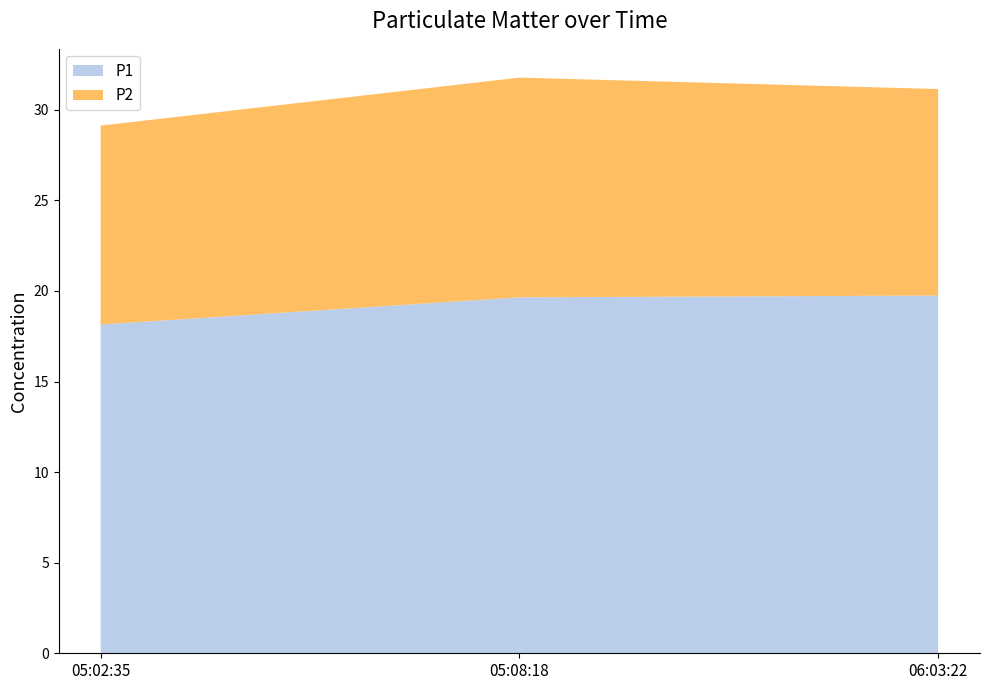

Reading left to right, extract all data points from this chart.

P1: 2023-04-07T05:02:35=18.1	2023-04-07T05:08:18=19.6	2023-04-07T06:03:22=19.8
P2: 2023-04-07T05:02:35=11.0	2023-04-07T05:08:18=12.1	2023-04-07T06:03:22=11.4